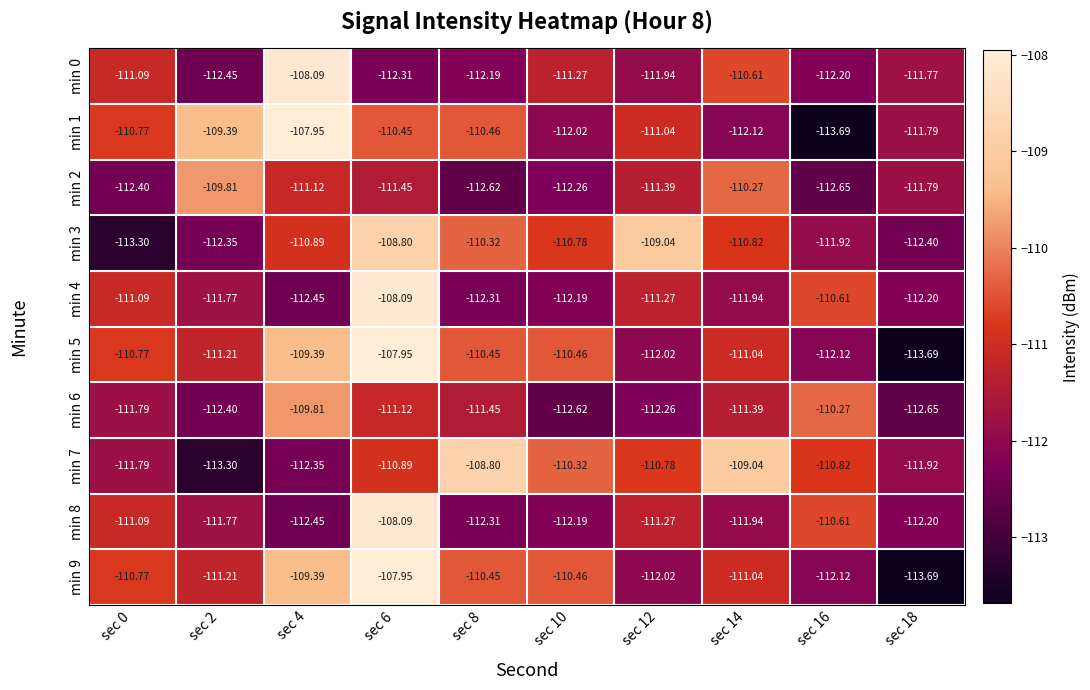

Is the value of min 4 at sec 10 greater than the value of min 2 at sec 6?

No